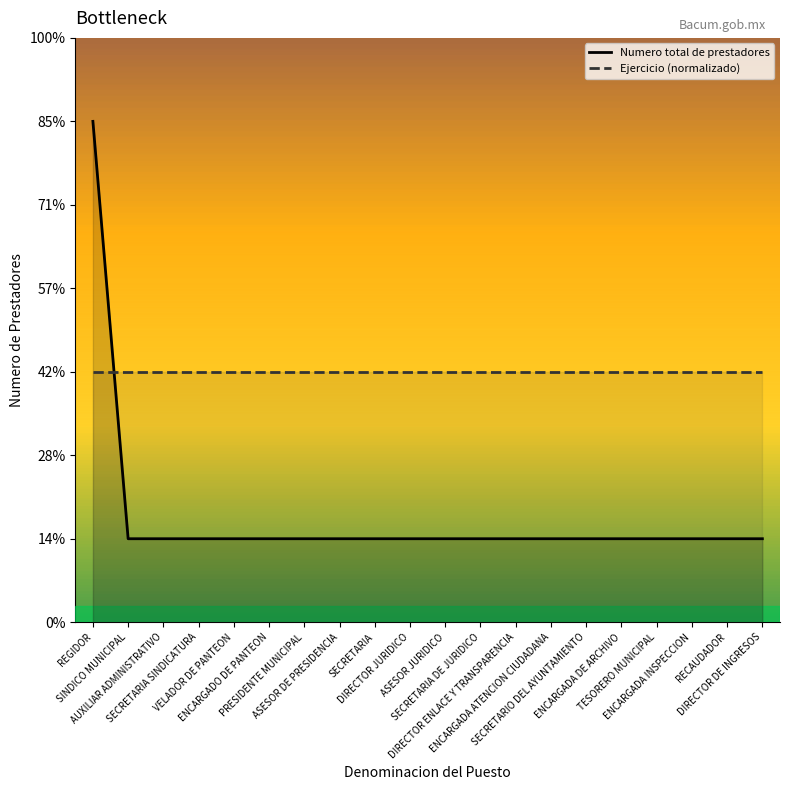

Where is Ejercicio (normalizado) nearest to the value 3?

REGIDOR